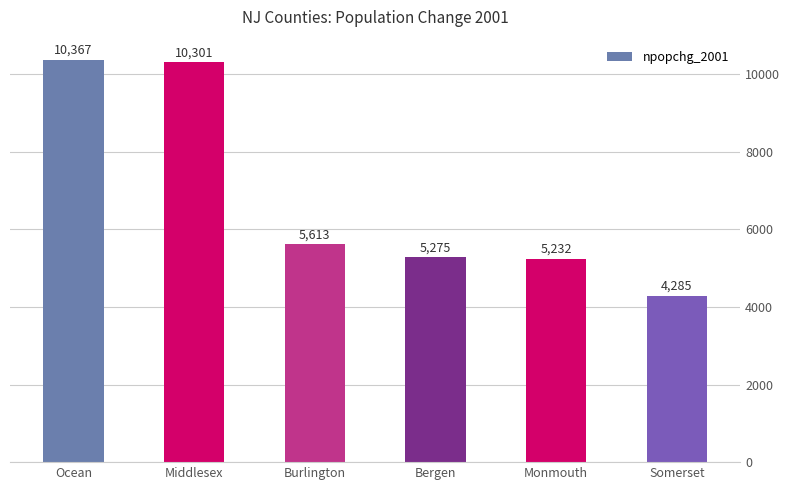

What is the label of the 3rd bar from the right?

Bergen